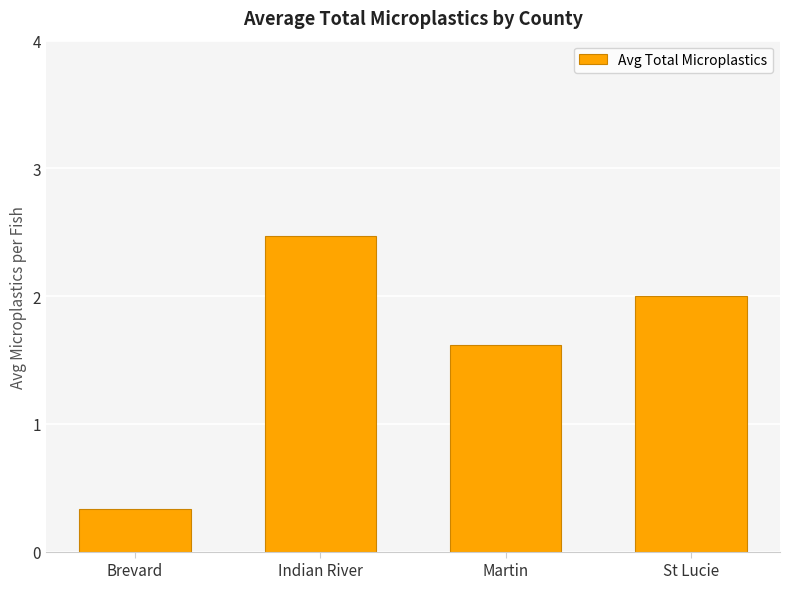

Reading right to left, extract all data points from this chart.

St Lucie=2.0	Martin=1.6	Indian River=2.5	Brevard=0.3